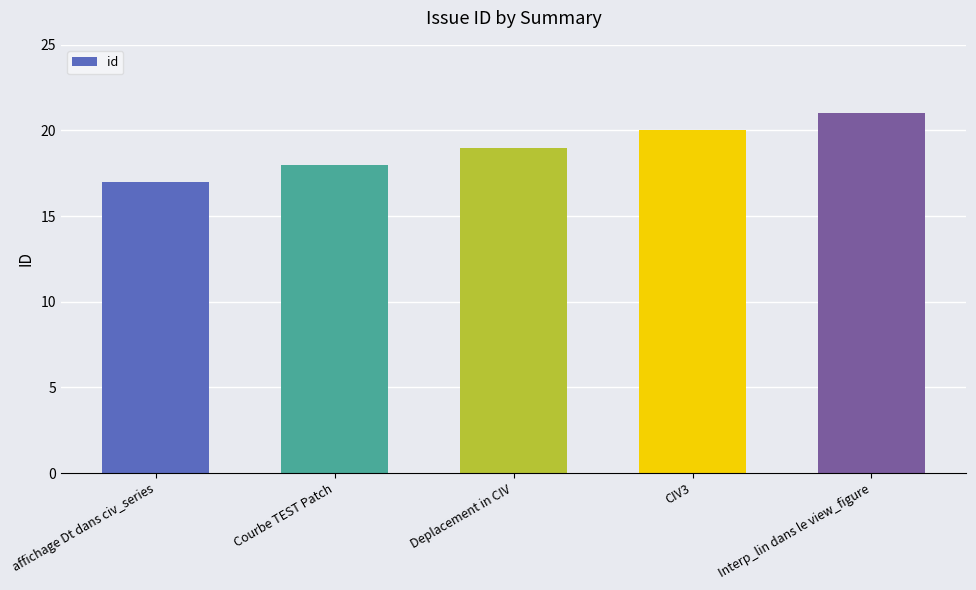

List the labels in order of value, largest first.

Interp_lin dans le view_figure, CIV3, Deplacement in CIV, Courbe TEST Patch, affichage Dt dans civ_series